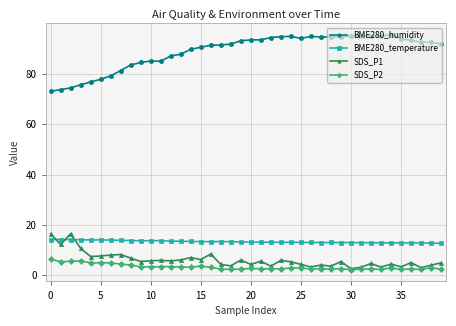

Which series has the widest spread of values?

BME280_humidity